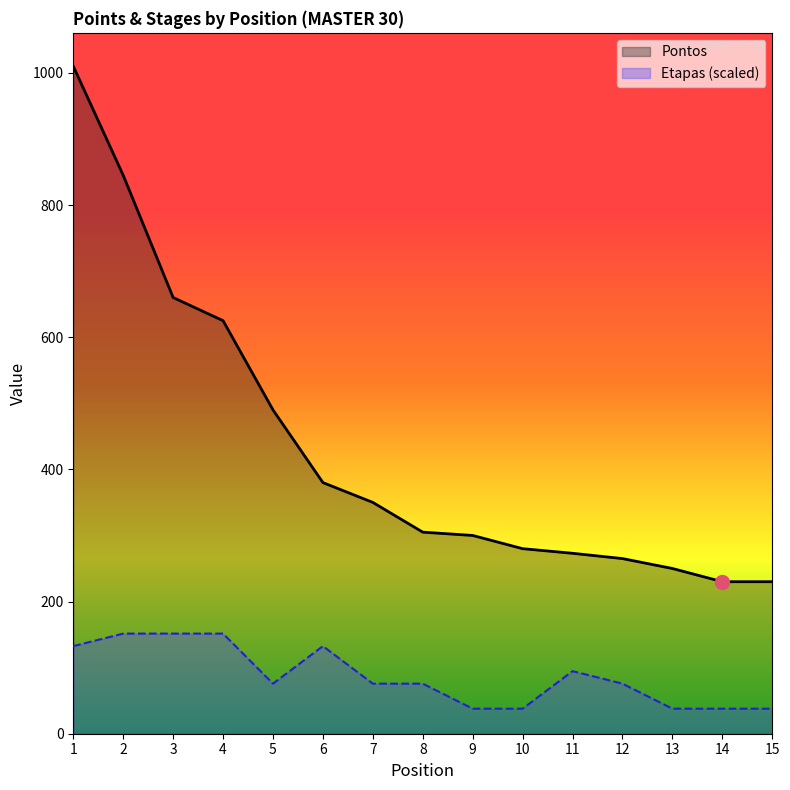

What is the value of the Pontos point at the 9th from the left?

300.0